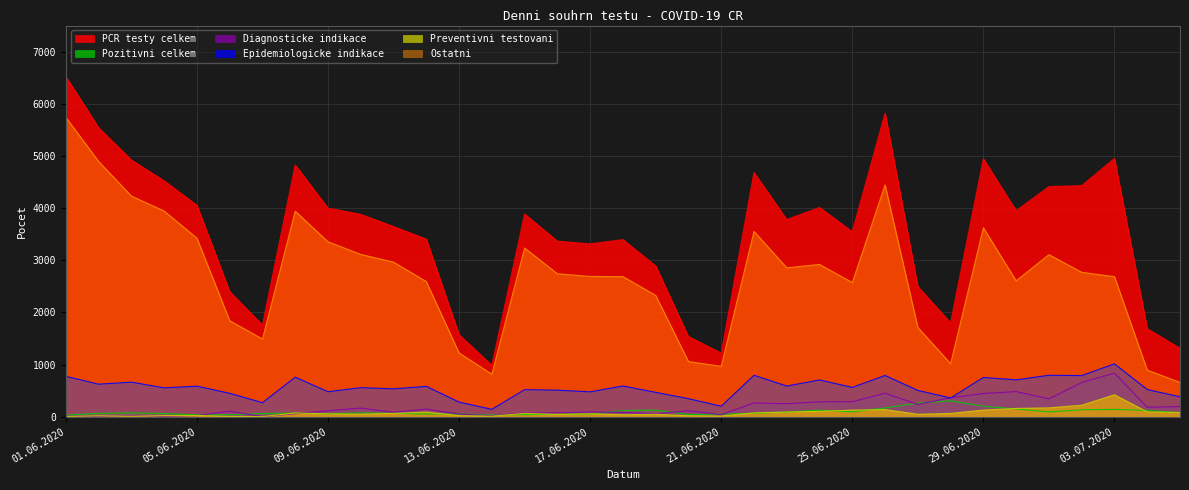

True or false: Epidemiologicke indikace and PCR testy celkem cross at least once.

False